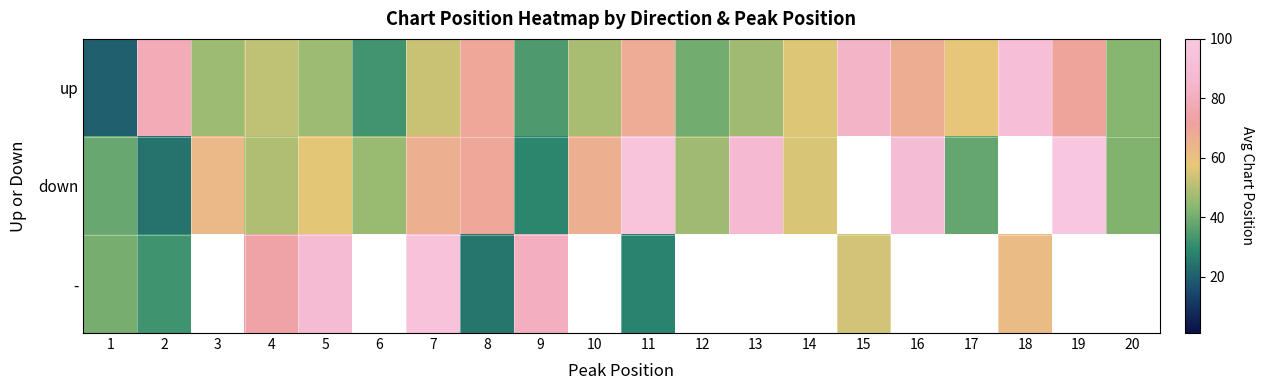

Is the value of down at 15 greater than the value of - at 9?

No